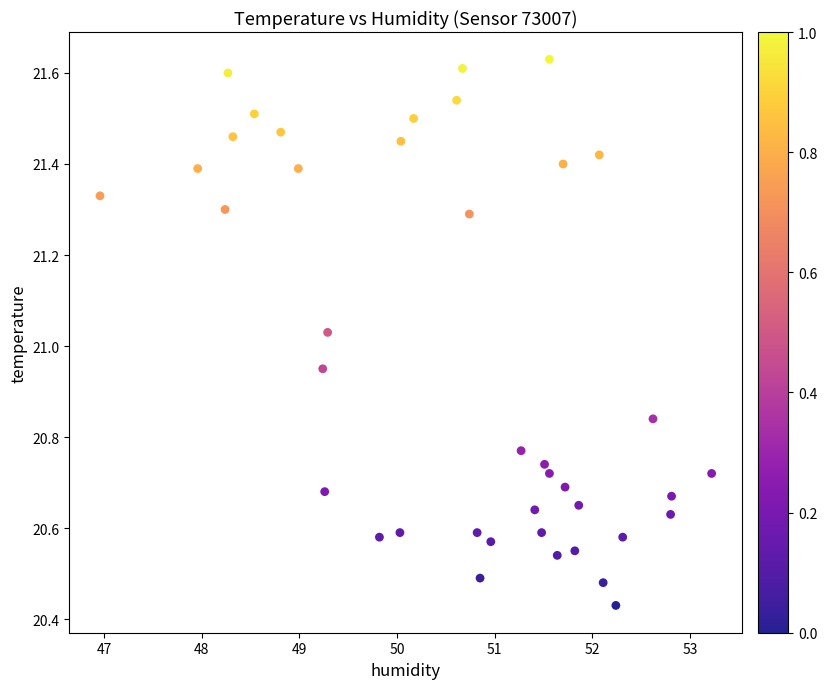

What is the range of Y values (max minus min)?

1.2